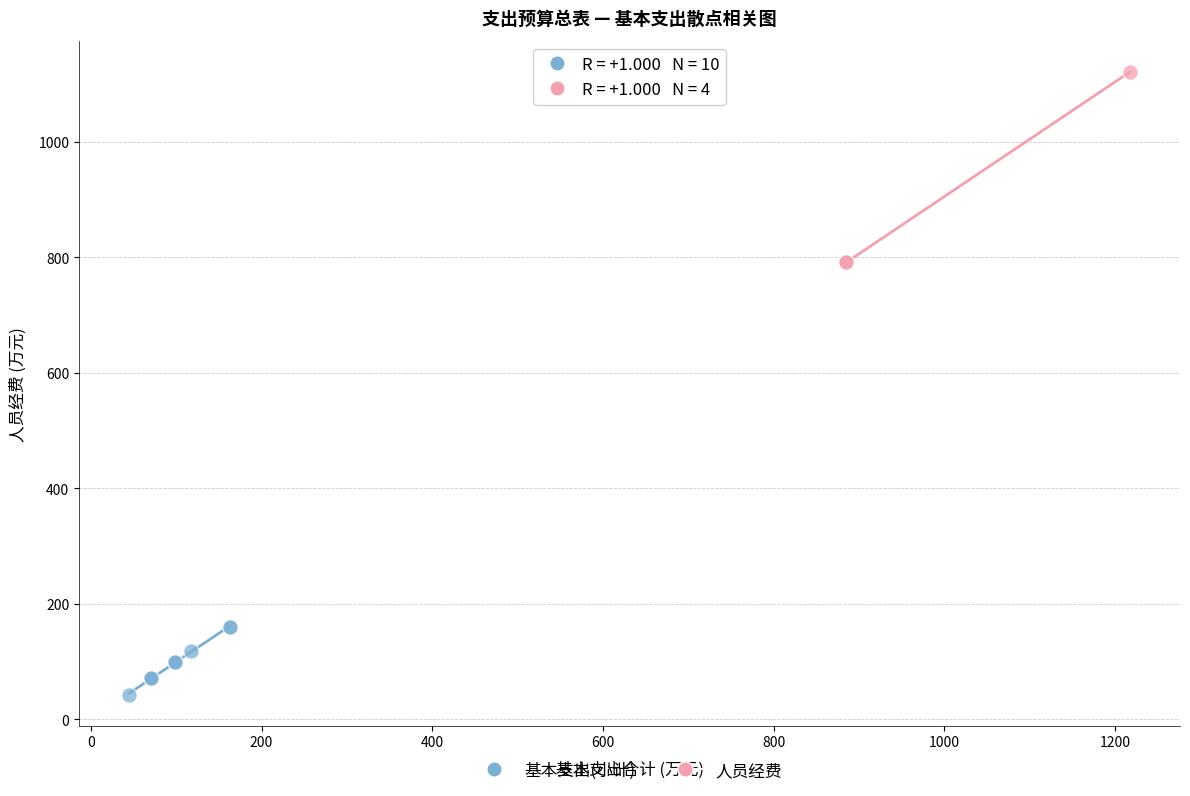

Which series has the widest spread of Y values?

人员经费